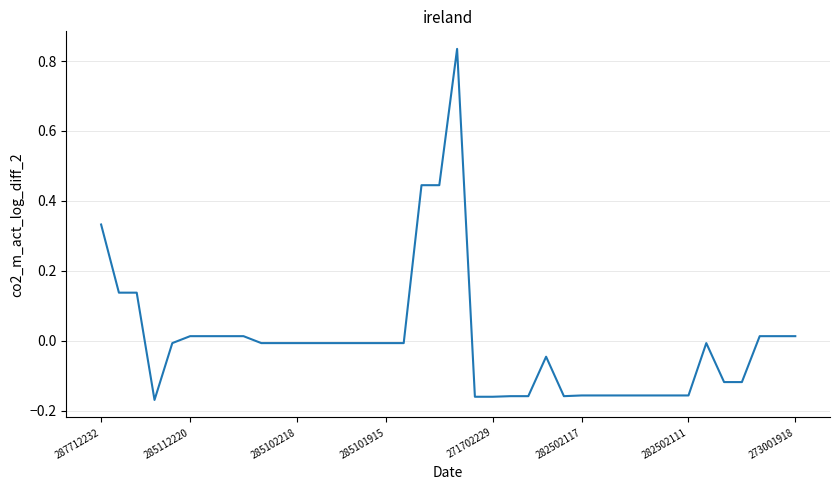

What is the difference between the maximum and minimum values?

1.0